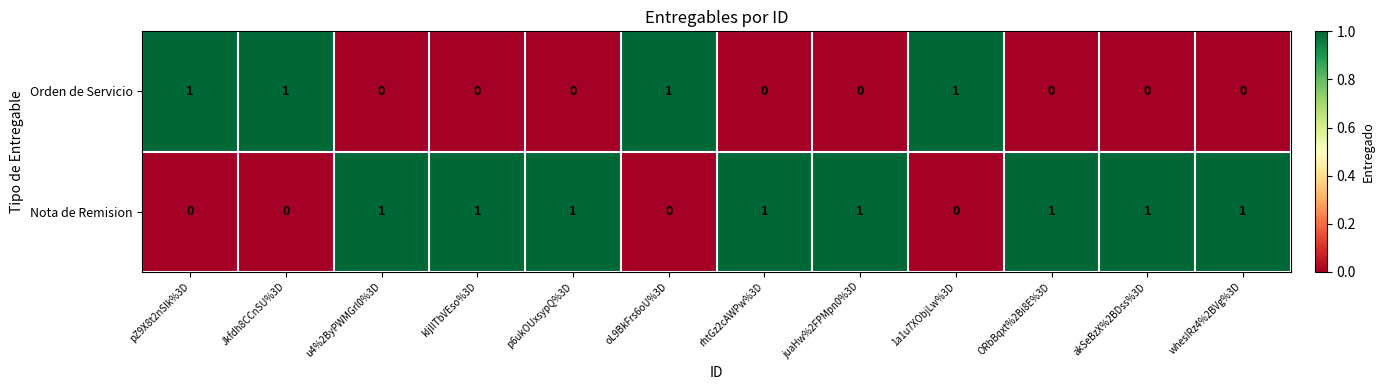

Which series has the largest total across all categories?

Nota de Remision